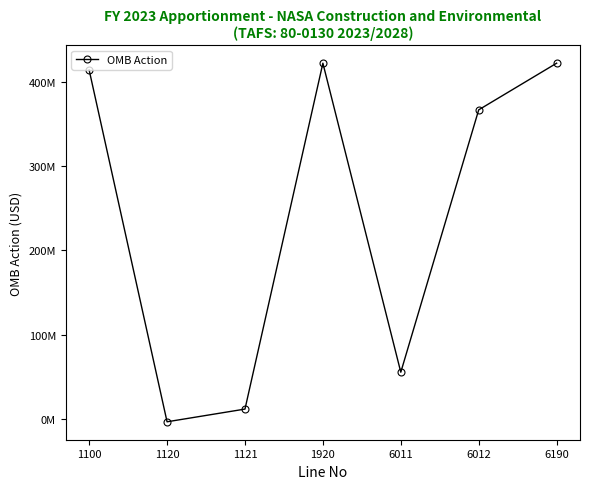

How many lines are shown in the chart?

1